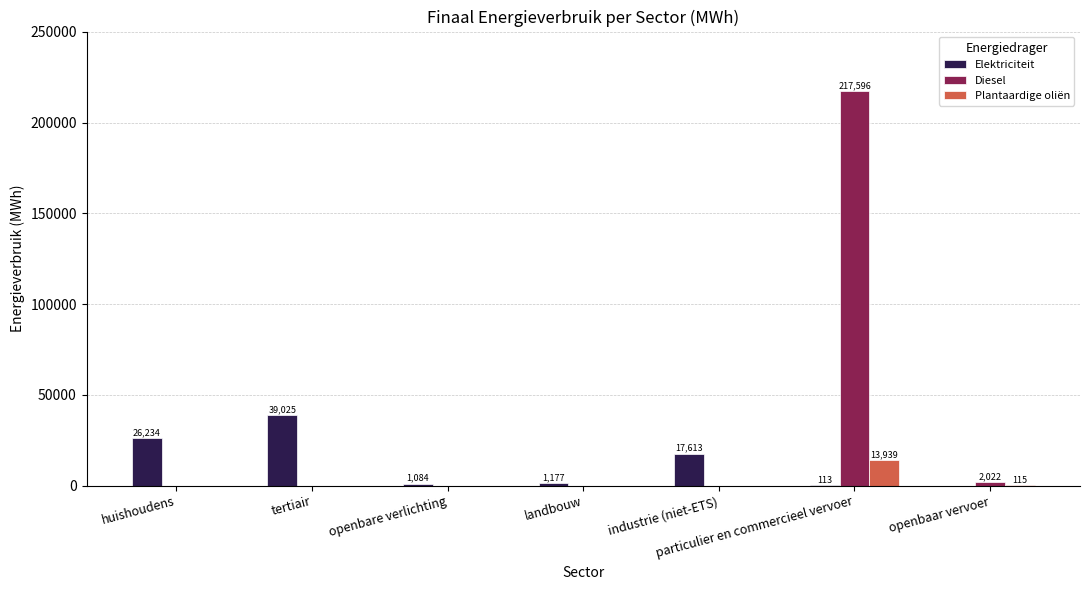

How many categories are shown in the chart?

7